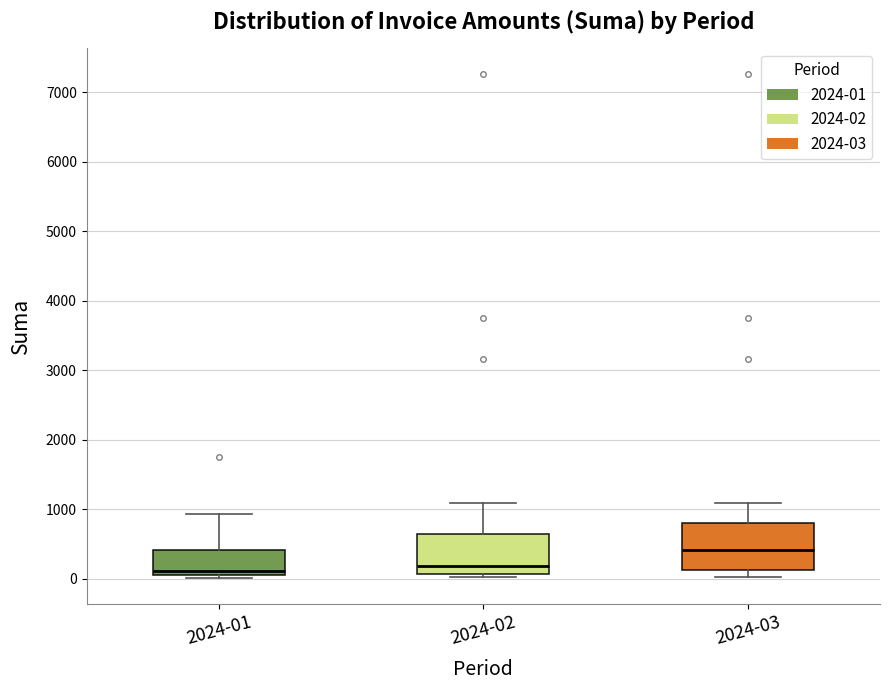

Reading left to right, read every box against the y-axis: the position of its median line, the range the box covers, and the ends of its whiskers. The values are not printed on the chart, so give them approximately, as read against the axis.

2024-01: median 100 (just above the box's lower edge), box 100 to 400, whiskers 0 to 900
2024-02: median 200, box 100 to 600, whiskers 0 to 1100
2024-03: median 400, box 100 to 800, whiskers 0 to 1100